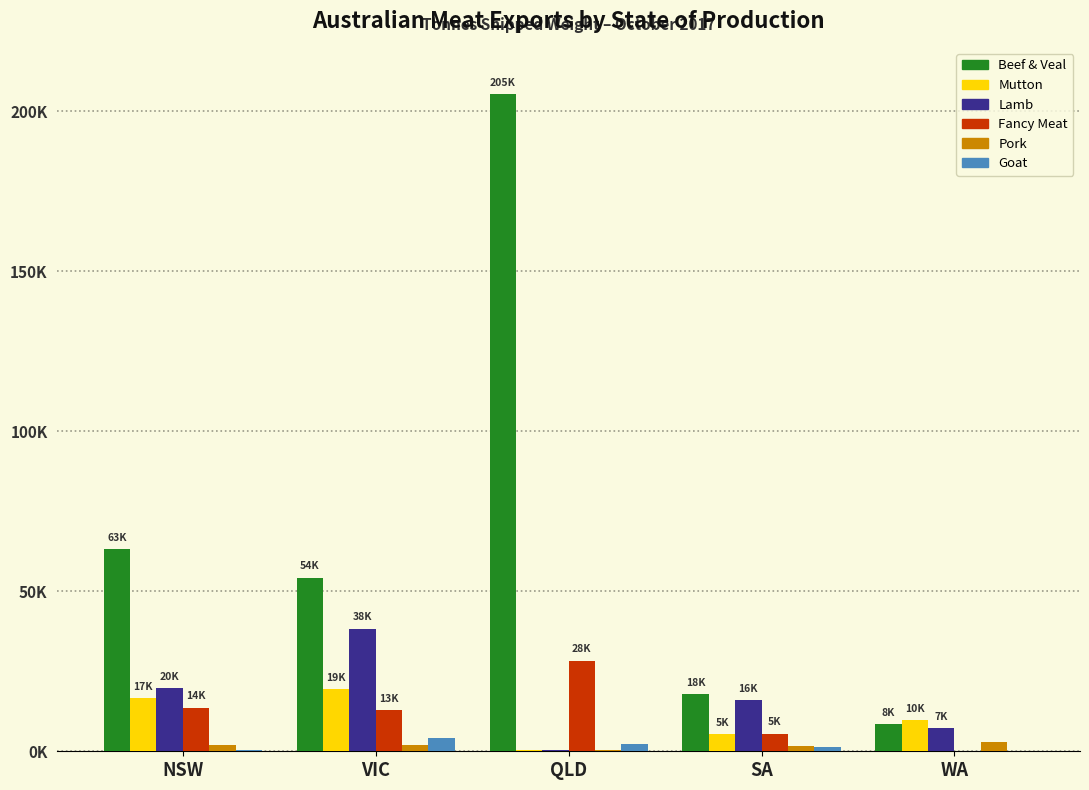

What is the difference between the highest and lowest values at NSW?

62723.1